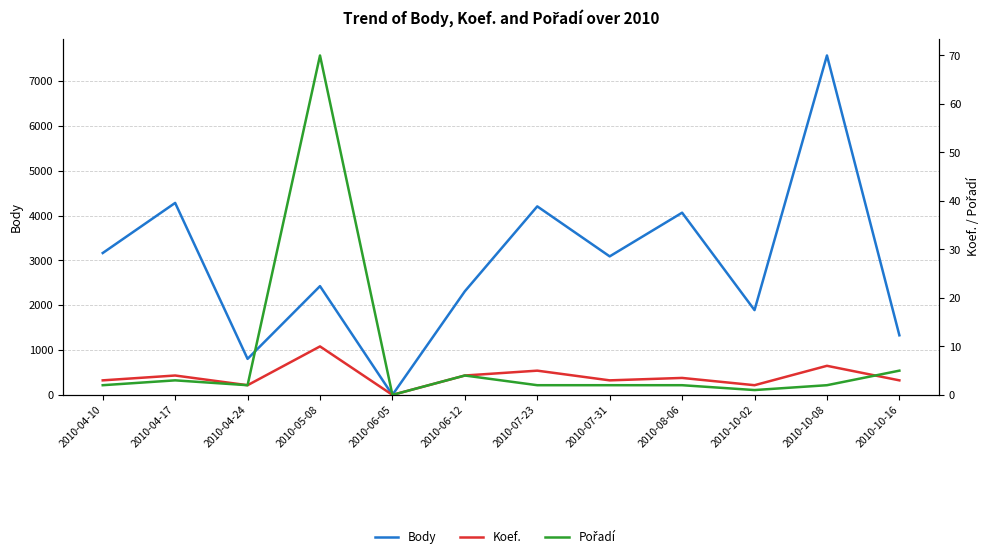

Where is Body nearest to the value 3787?

2010-08-06